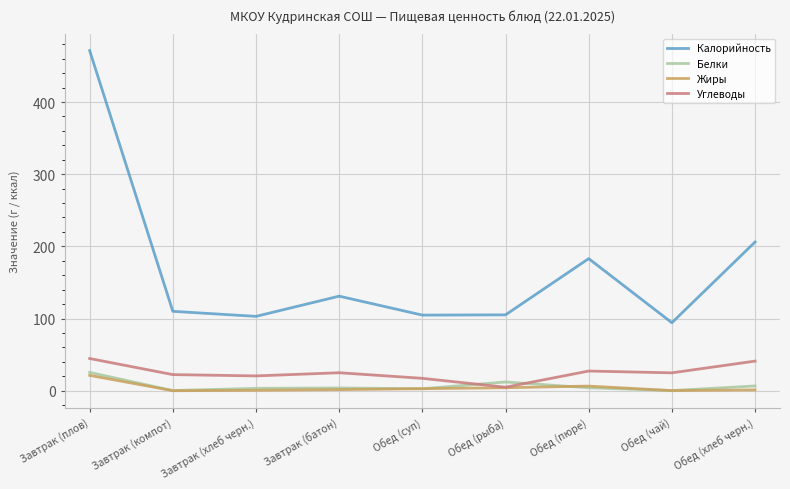

What is the spread (max minus min) of values at Завтрак (компот)?

110.0